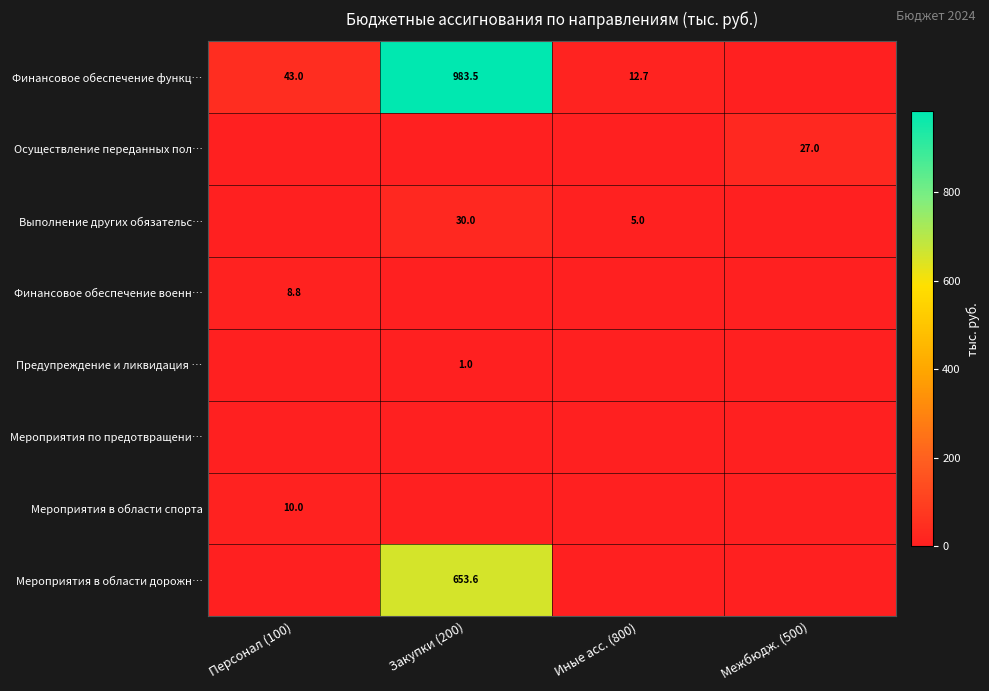

True or false: Мероприятия в области спорта has a value of 17.3 at Персонал (100).

False